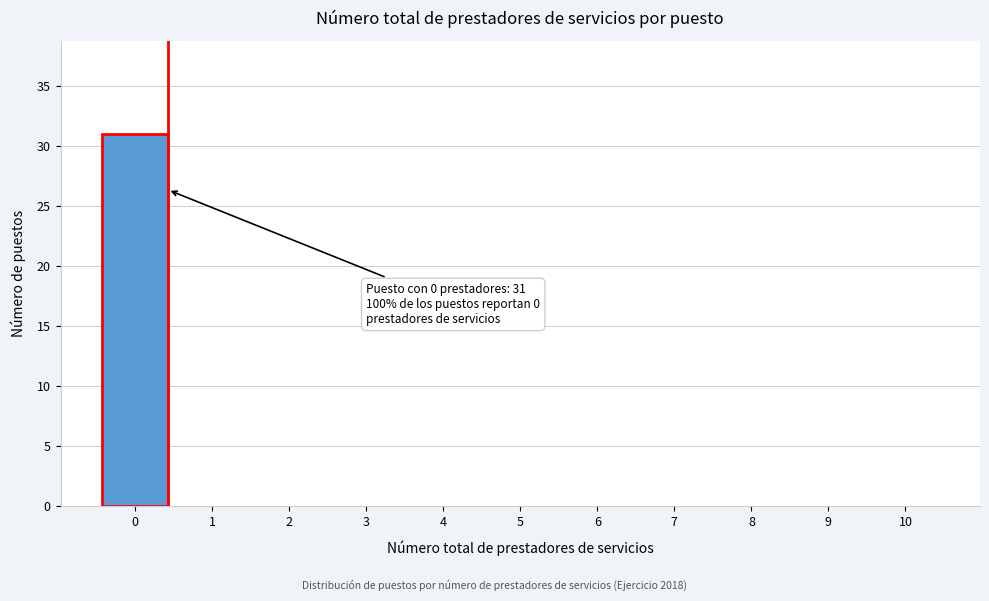

Reading left to right, extract all data points from this chart.

0=31	1=0	2=0	3=0	4=0	5=0	6=0	7=0	8=0	9=0	10=0